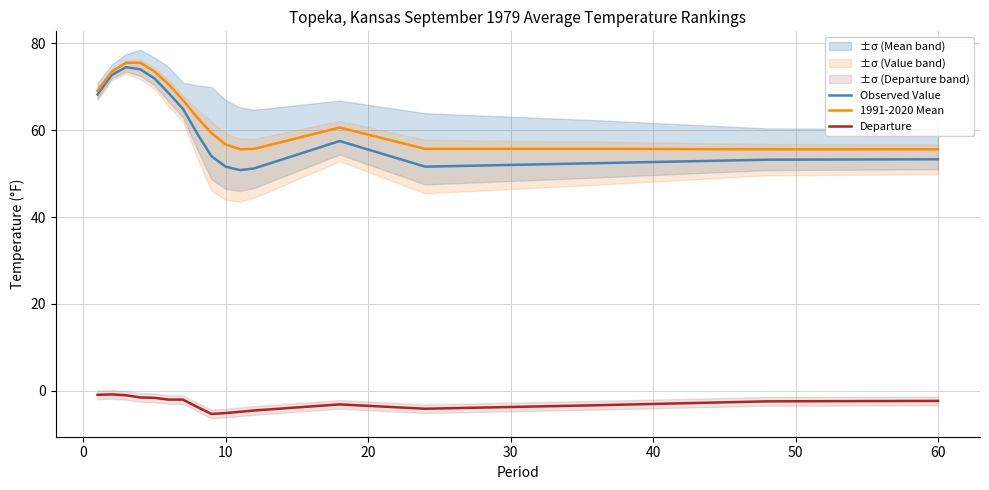

What is the difference between the second highest and minimum values in the Departure series?

4.4